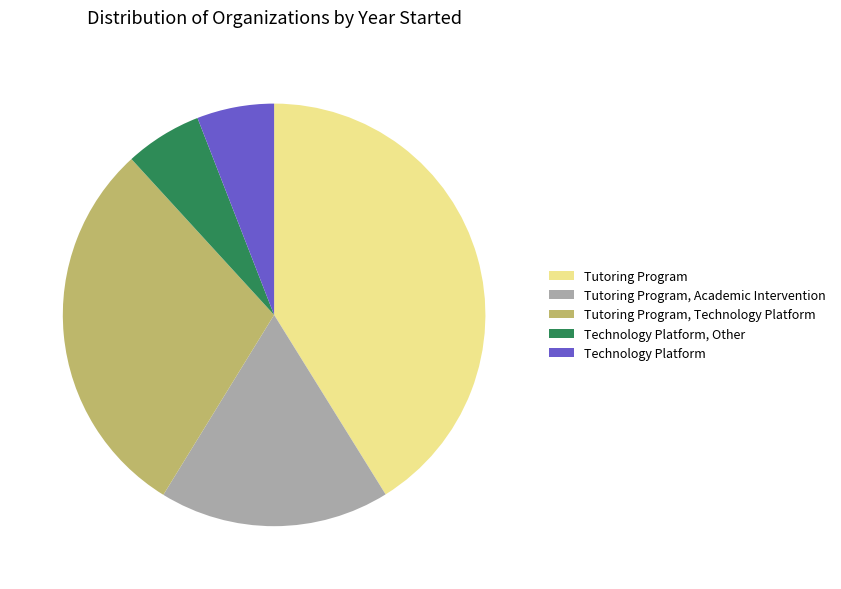

Which has a higher value, Tutoring Program or Tutoring Program, Technology Platform?

Tutoring Program